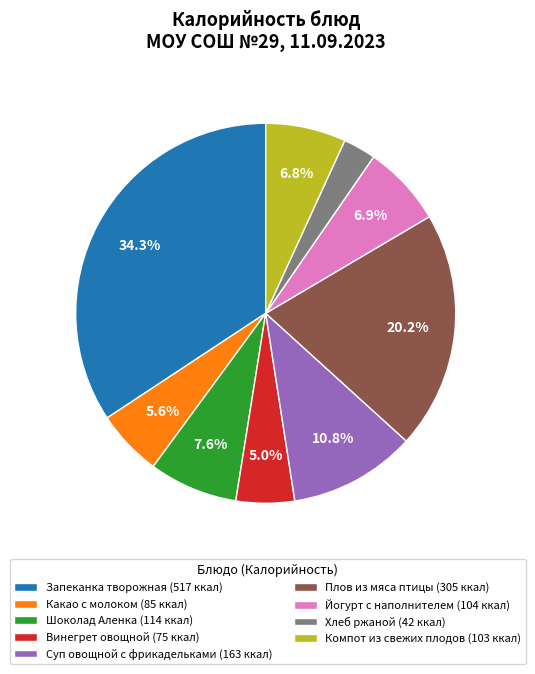

The Какао с молоком slice represents 19% of the pie. True or false?

False